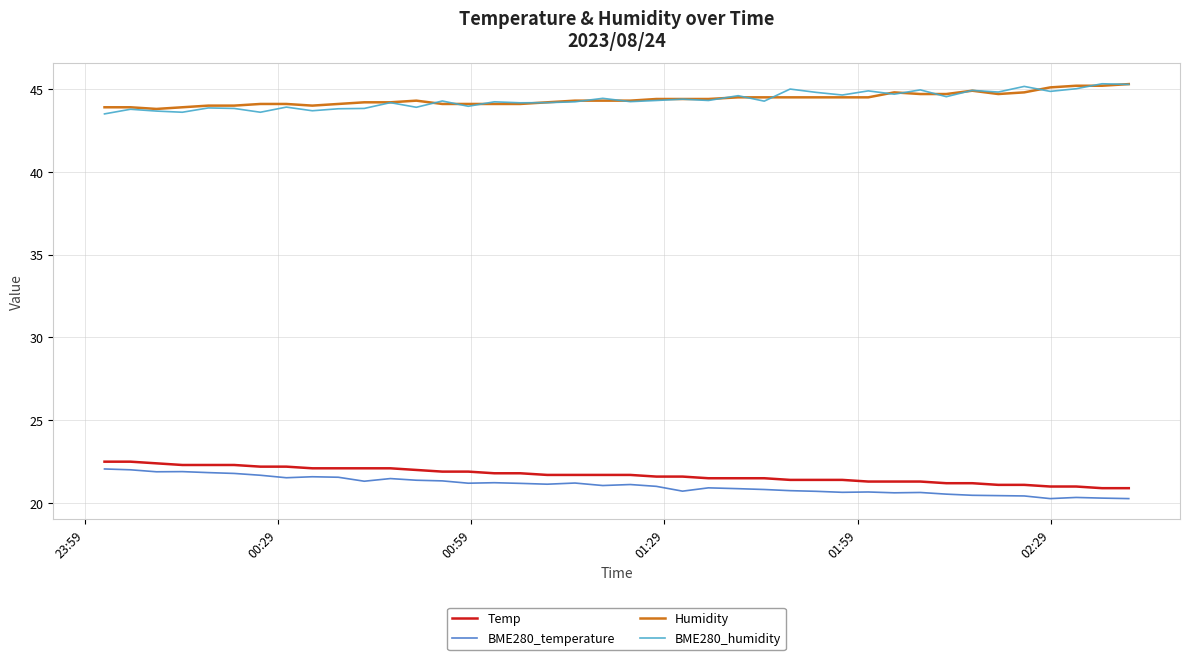

What is the smallest value displayed?

20.3